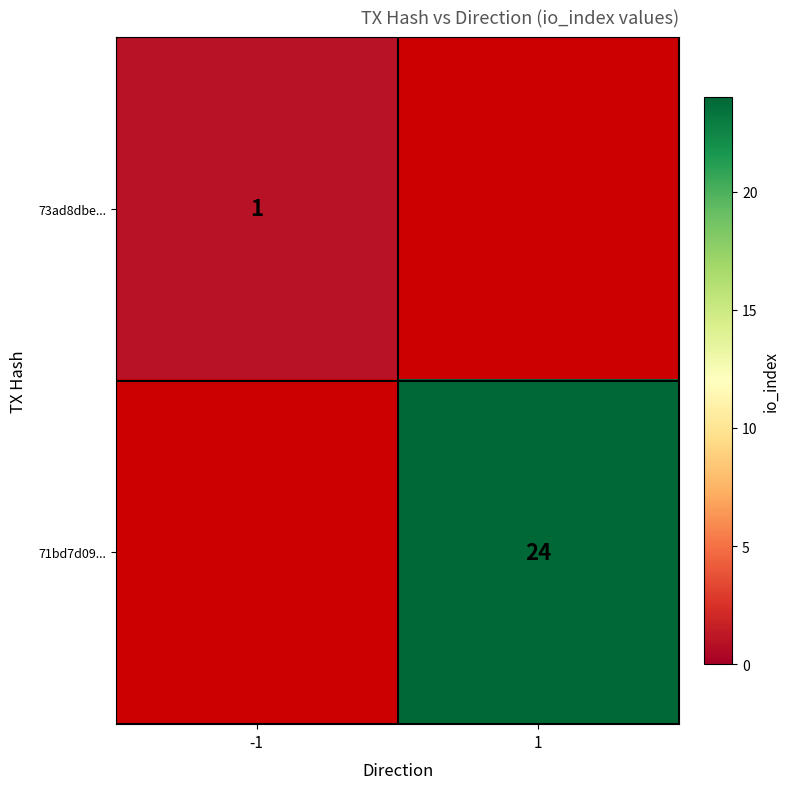

True or false: 71bd7d09... has a value of 15 at 1.

False